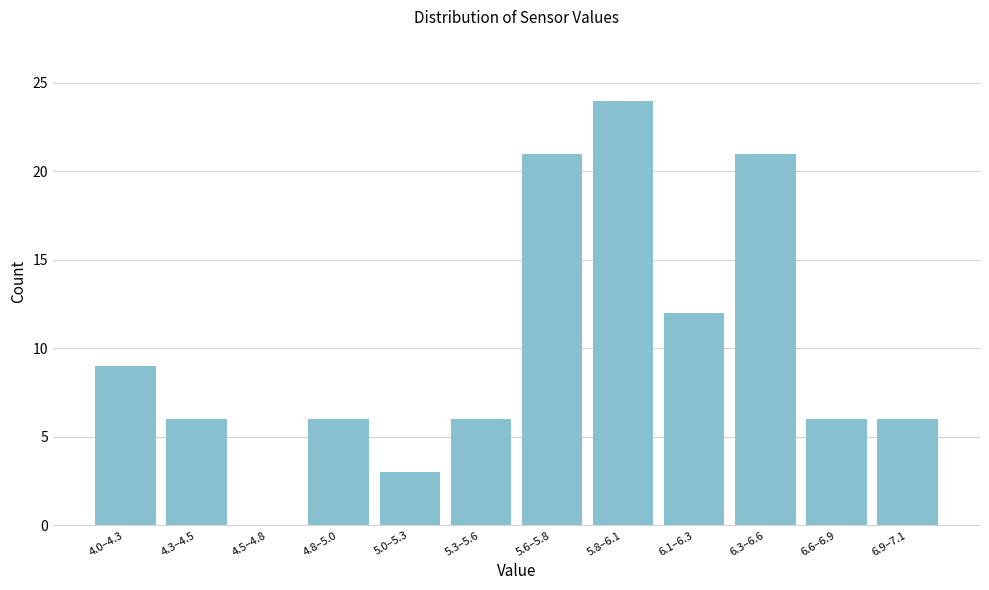

Reading left to right, extract all data points from this chart.

4.0–4.3=9	4.3–4.5=6	4.5–4.8=0	4.8–5.0=6	5.0–5.3=3	5.3–5.6=6	5.6–5.8=21	5.8–6.1=24	6.1–6.3=12	6.3–6.6=21	6.6–6.9=6	6.9–7.1=6